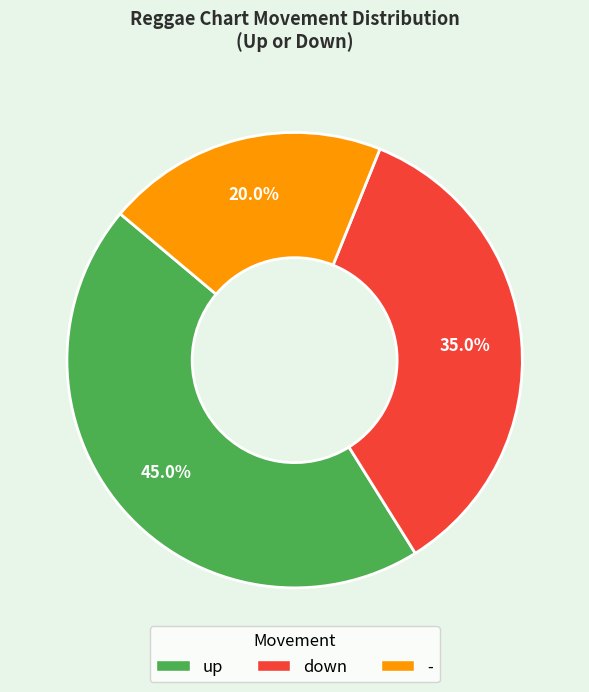

Is it true that up is 45% of the pie?

True